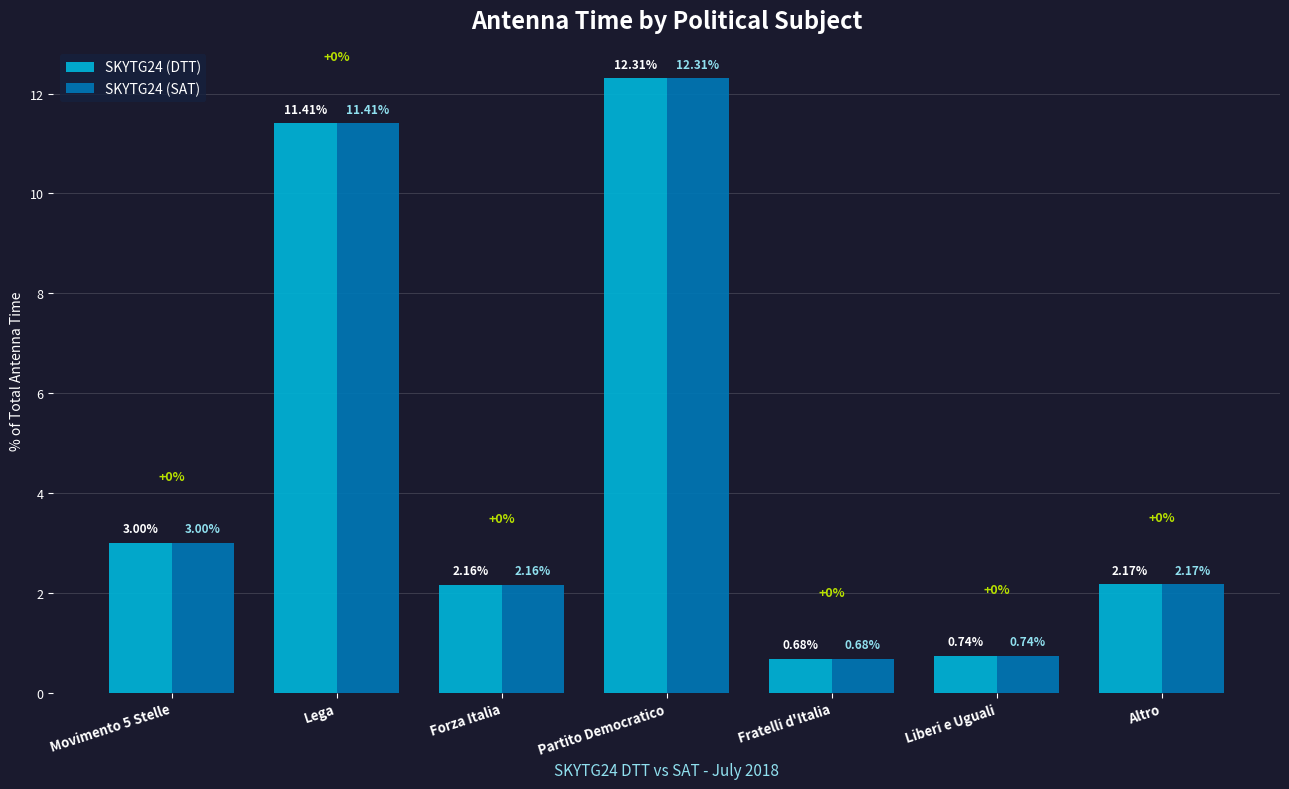

Is the value of SKYTG24 (SAT) at Partito Democratico greater than the value of SKYTG24 (DTT) at Altro?

Yes